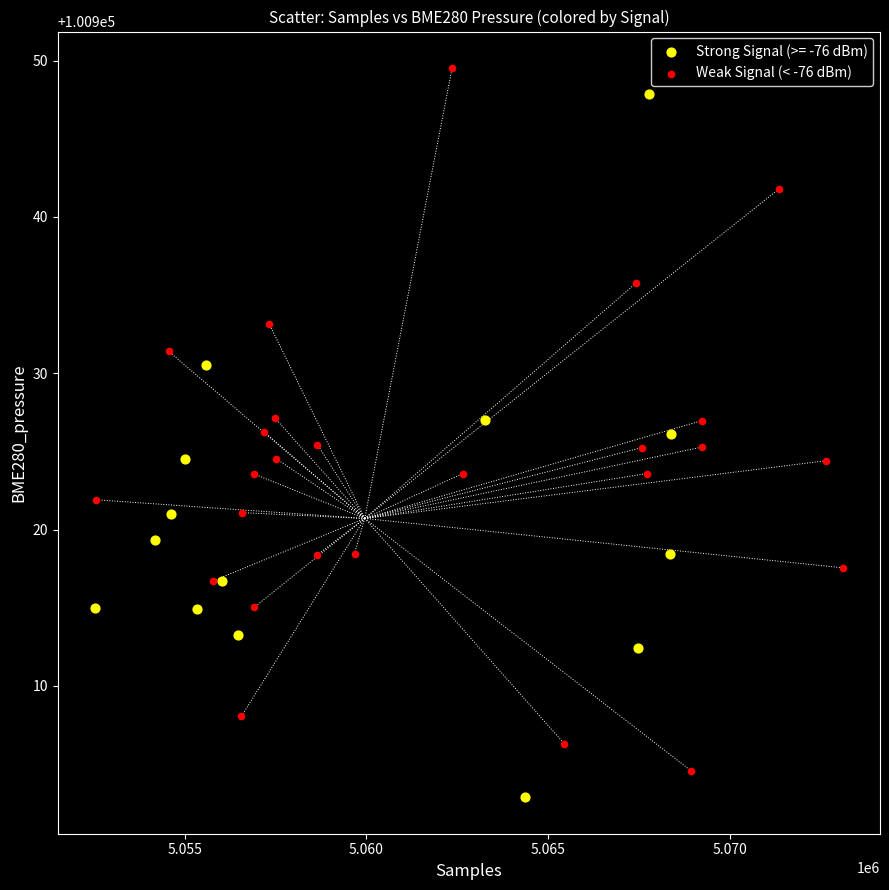

What are all the series names shown in the legend?

Strong Signal (>= -76 dBm), Weak Signal (< -76 dBm)